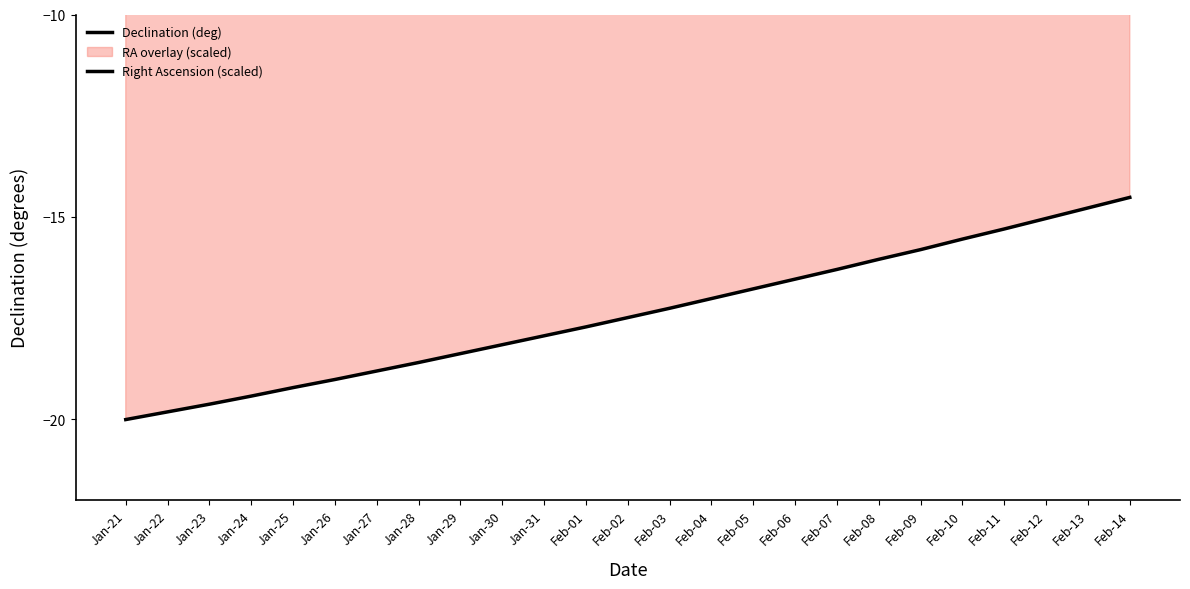

How many lines are shown in the chart?

2